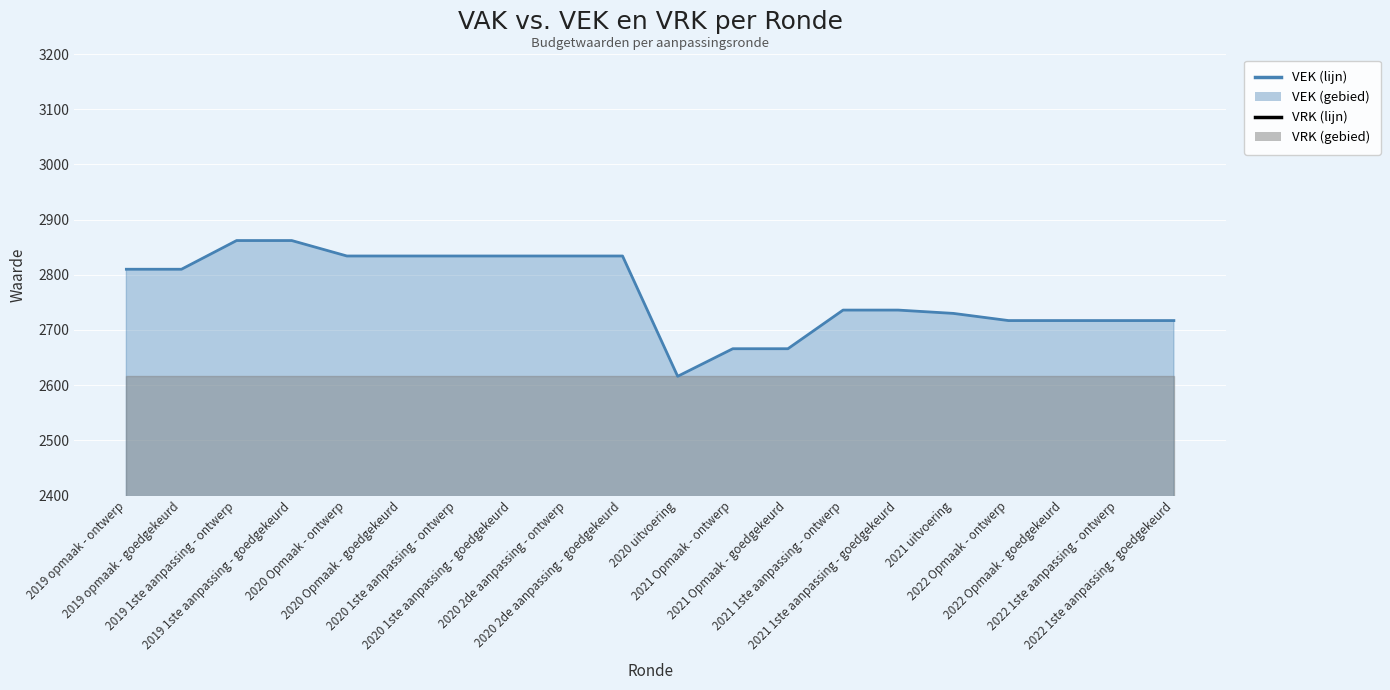

Rank the series by their average value, from lowest to highest.

VRK lijn, VEK lijn